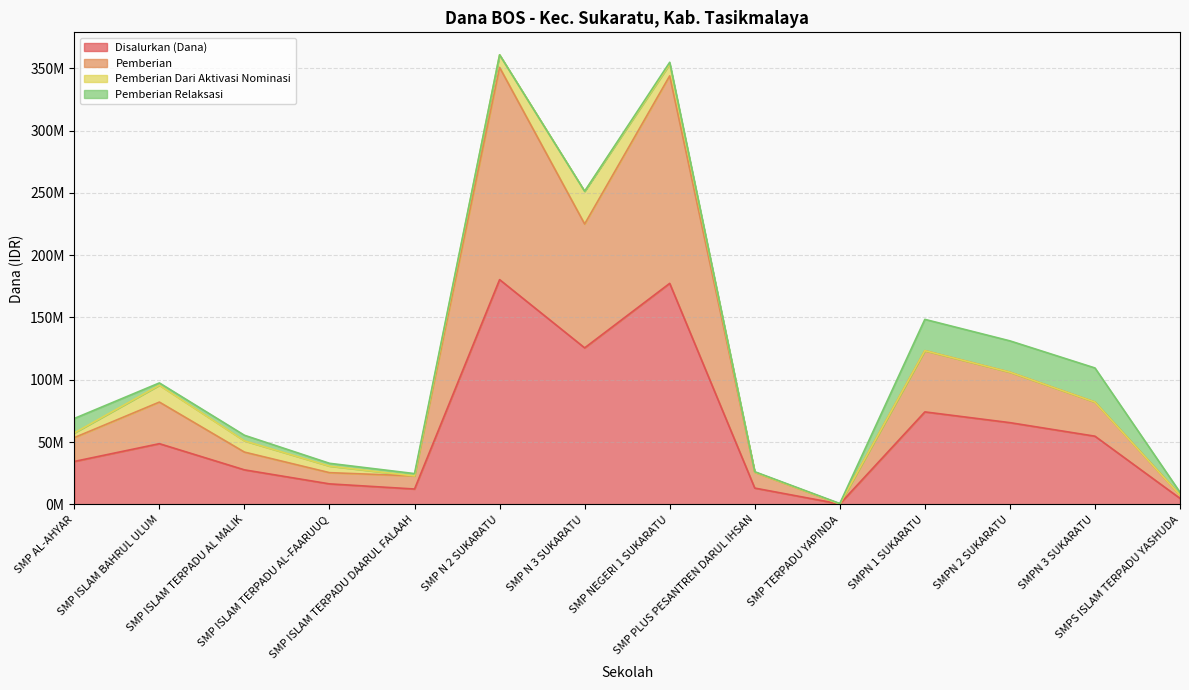

What is the maximum value for Disalurkan (Dana)?

180375000